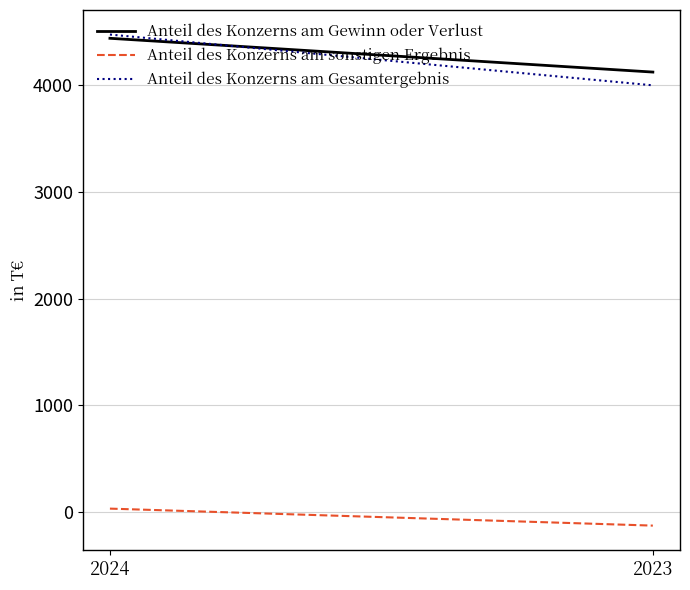

Reading left to right, extract all data points from this chart.

Anteil des Konzerns am Gewinn oder Verlust: 4435	4119
Anteil des Konzerns am sonstigen Ergebnis: 35	-124
Anteil des Konzerns am Gesamtergebnis: 4470	3995